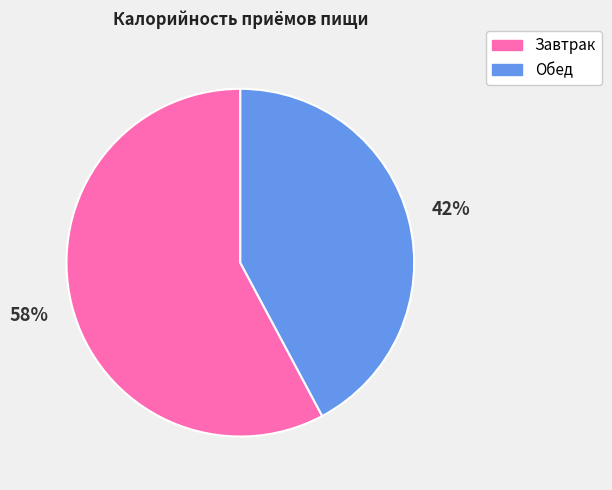

Is Обед the majority of the pie?

No